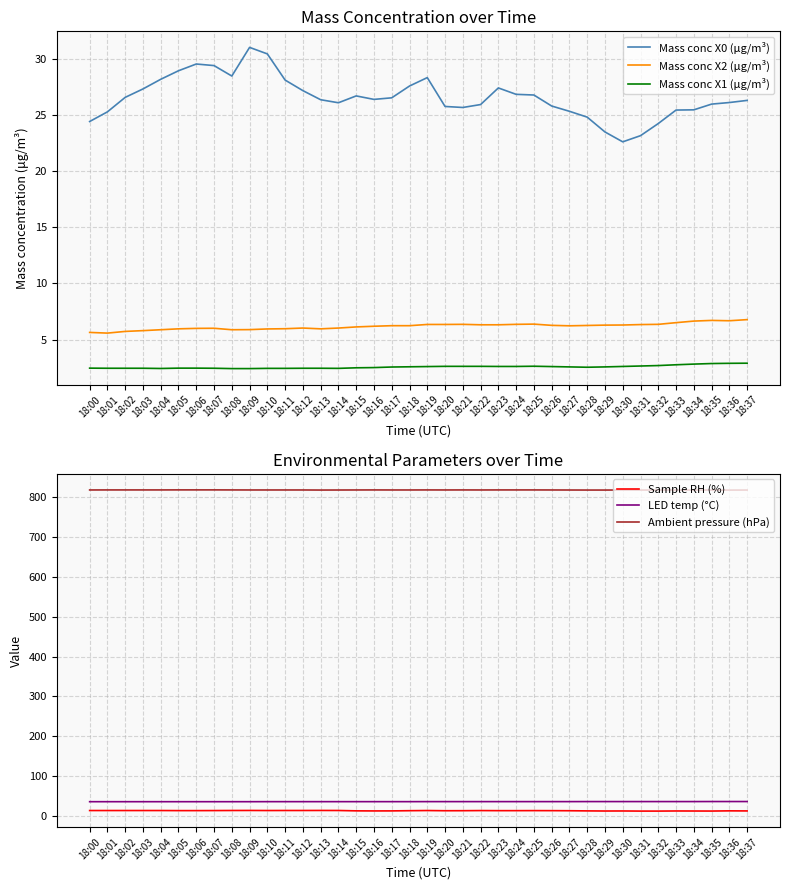

At which category is the sum across all series the highest?

18:09